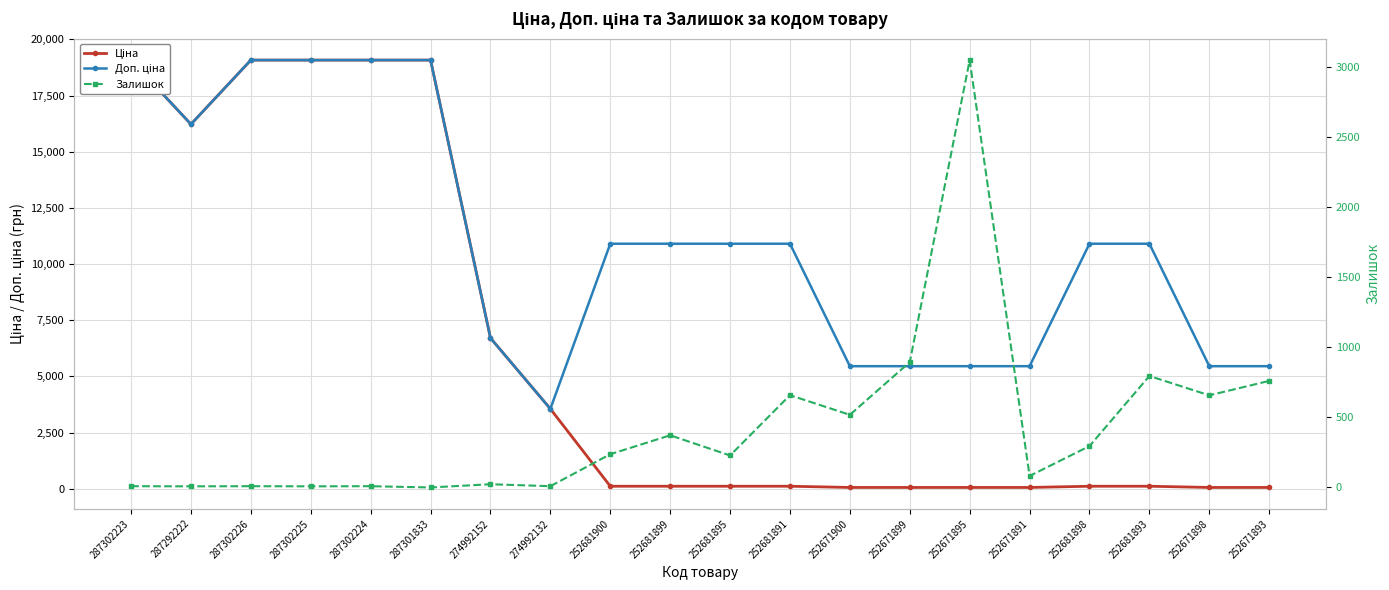

Is this an area chart (filled region under the line)?

No